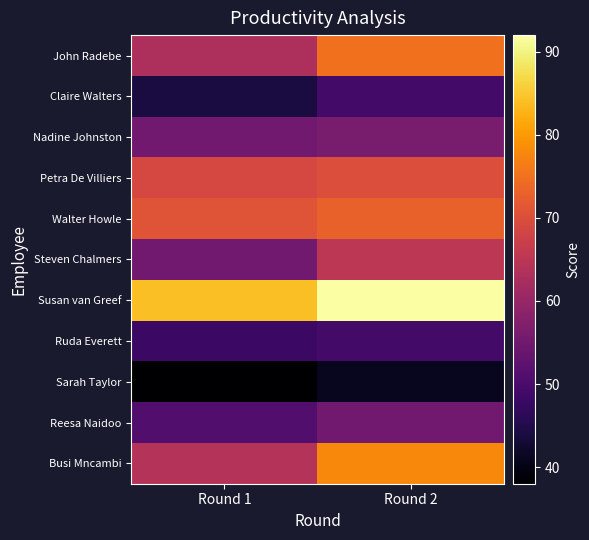

Reading left to right, what are all the values shown in this chart?

John Radebe: Round 1=63	Round 2=75
Claire Walters: Round 1=44	Round 2=49
Nadine Johnston: Round 1=55	Round 2=56
Petra De Villiers: Round 1=69	Round 2=70
Walter Howle: Round 1=71	Round 2=73
Steven Chalmers: Round 1=55	Round 2=65
Susan van Greef: Round 1=84	Round 2=92
Ruda Everett: Round 1=48	Round 2=49
Sarah Taylor: Round 1=38	Round 2=41
Reesa Naidoo: Round 1=51	Round 2=55
Busi Mncambi: Round 1=64	Round 2=78